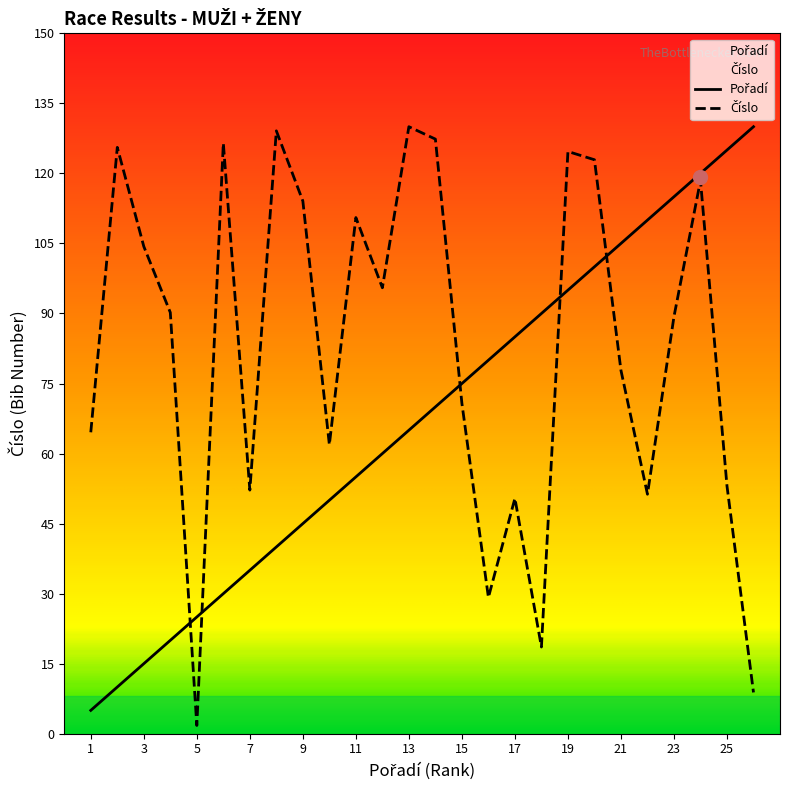

What is the difference between the Pořadí values at 13 and 18?

25.0